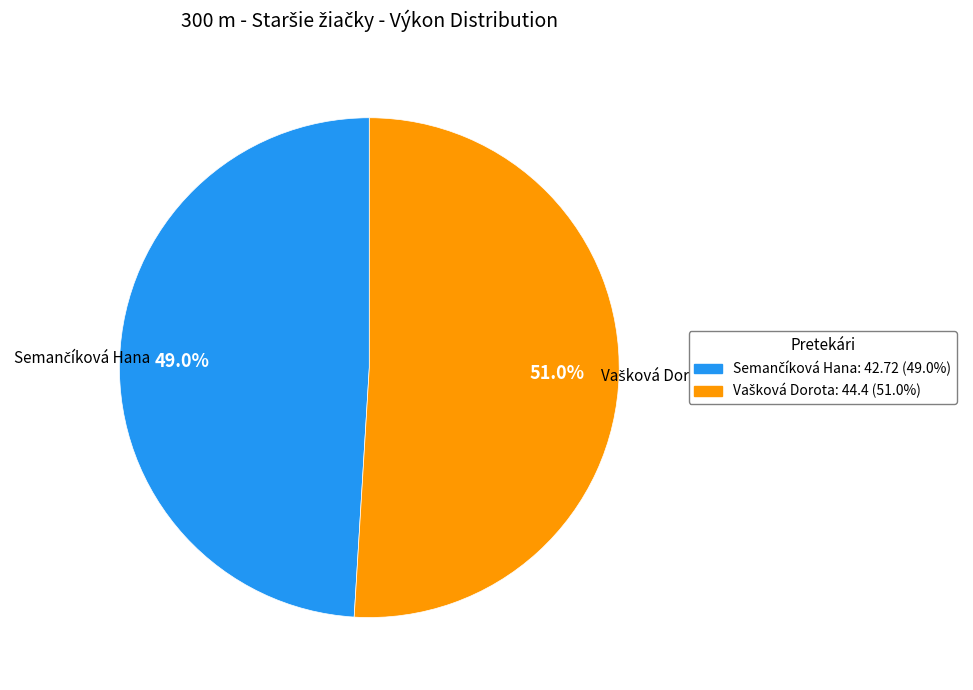

Does any single category account for the majority?

Yes